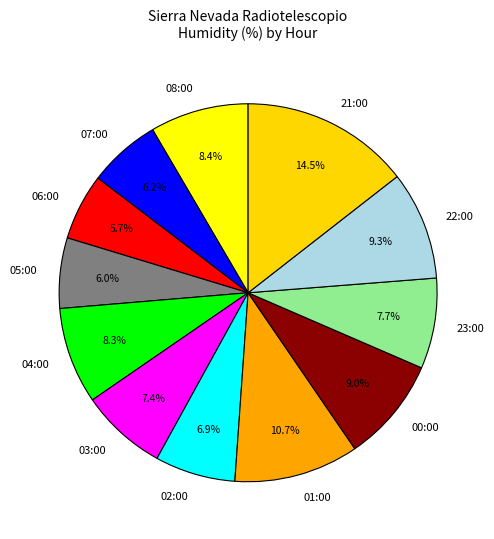

Between 23:00 and 01:00, which is larger?

01:00